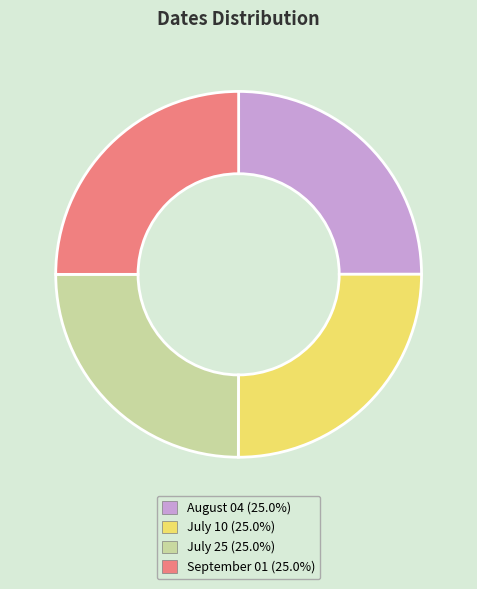

Is it true that September 01 is 25% of the pie?

True